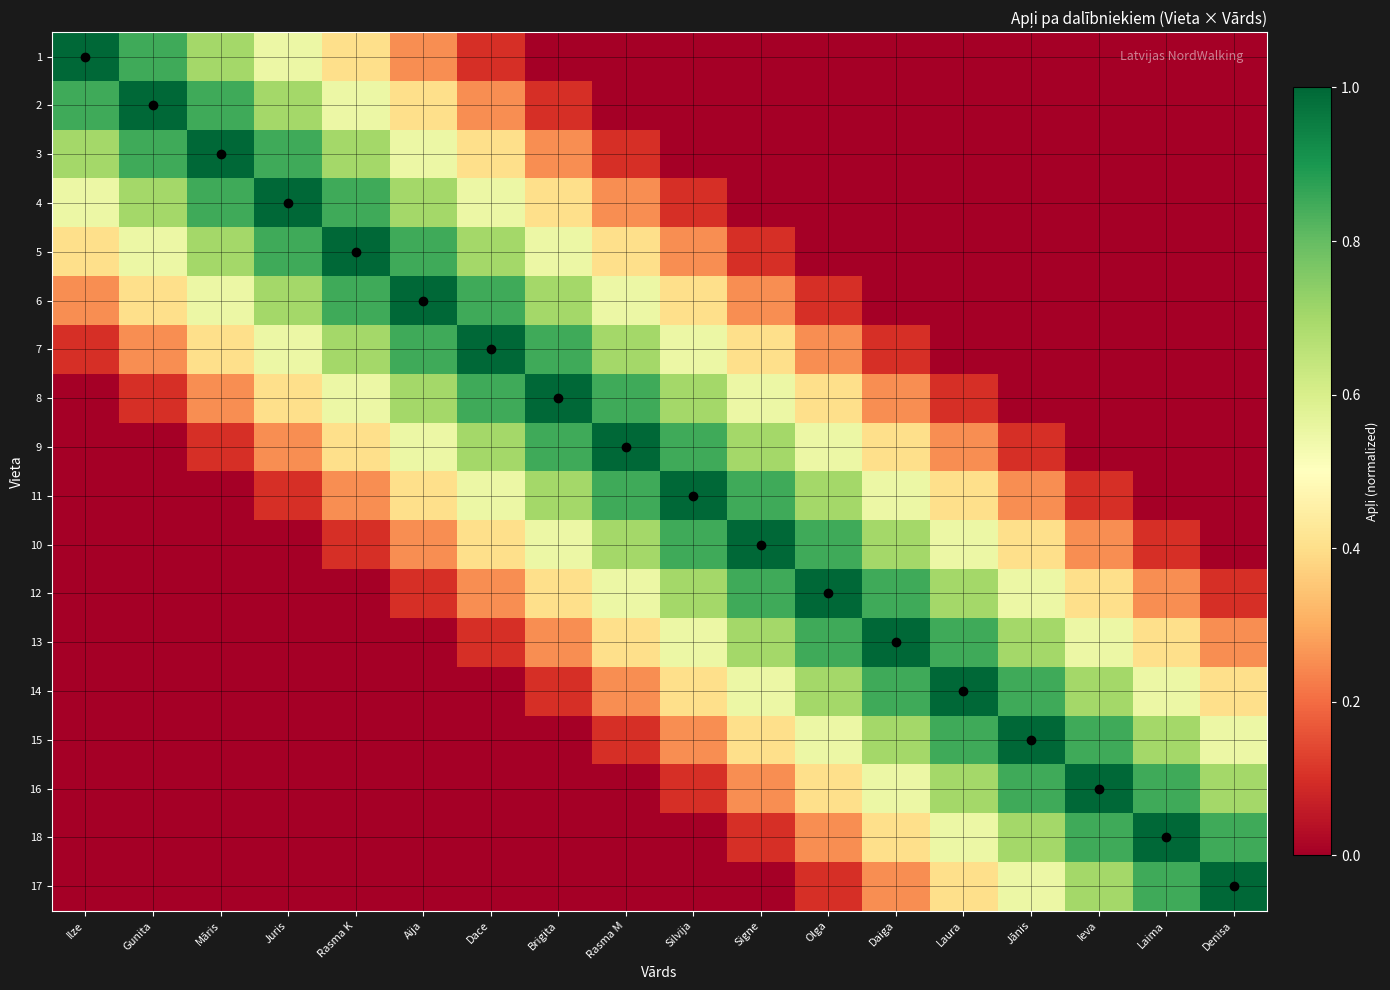

Between Silvija and Māris, which is larger?

Māris